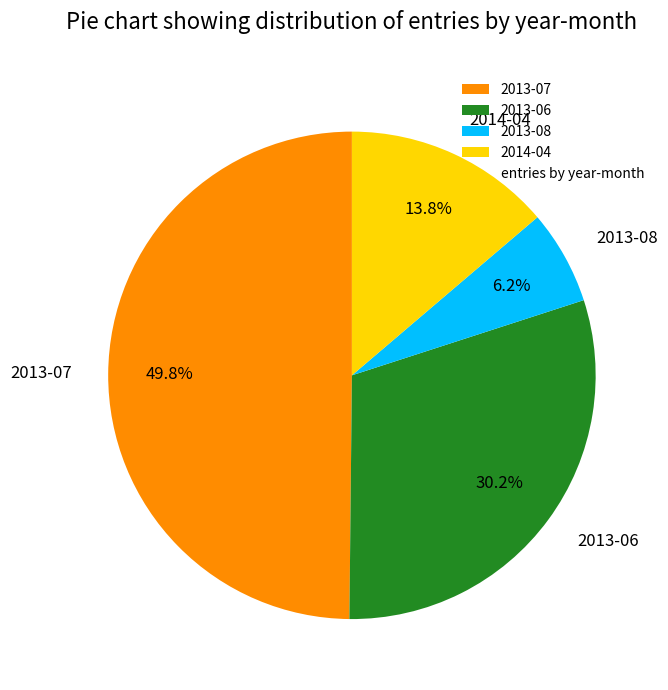

What is the ratio of the value at 2013-07 to the value at 2013-08?

8.0